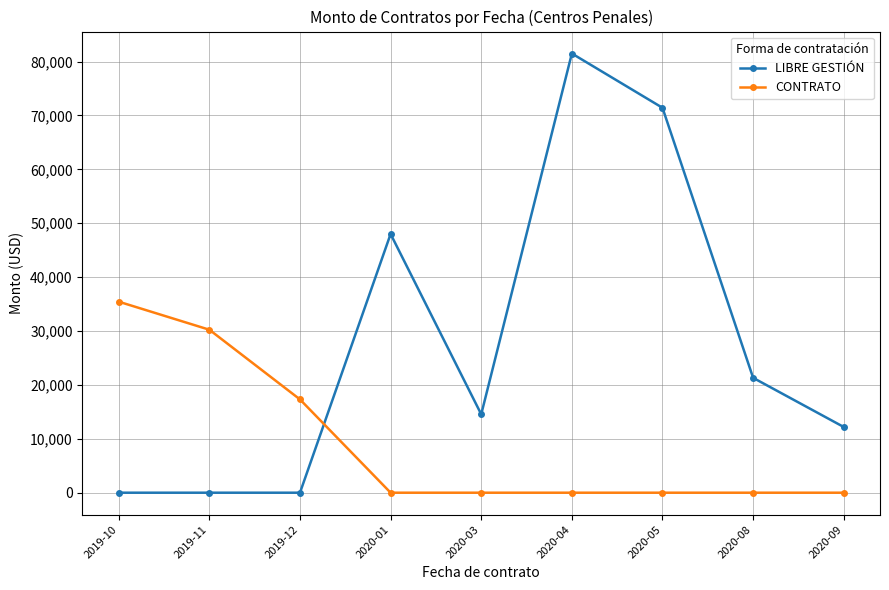

How many intersections are there between LIBRE GESTIÓN and CONTRATO?

1